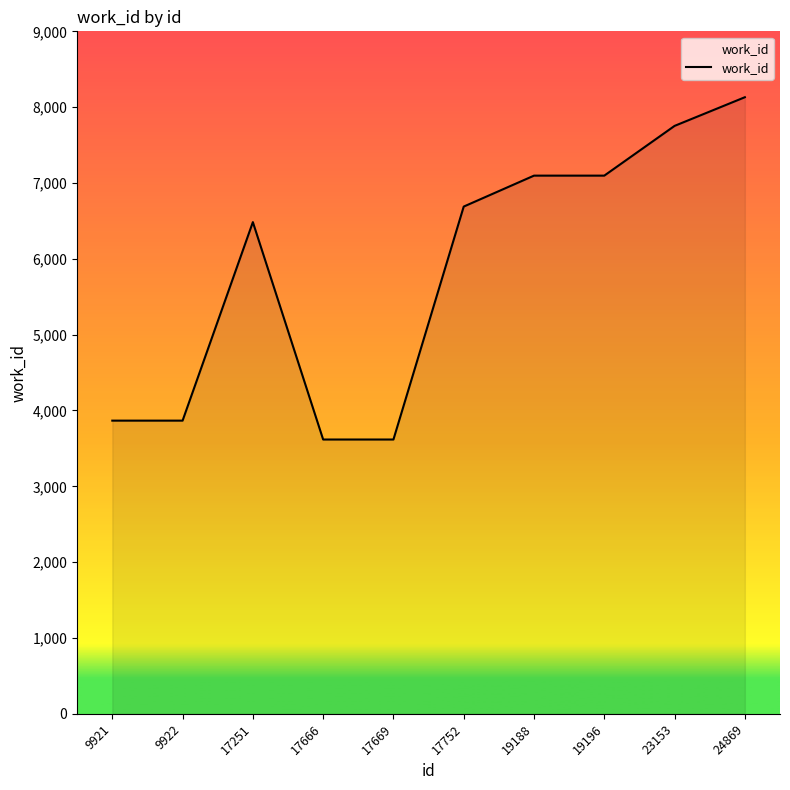

What is the approximate value at 19196?

7097